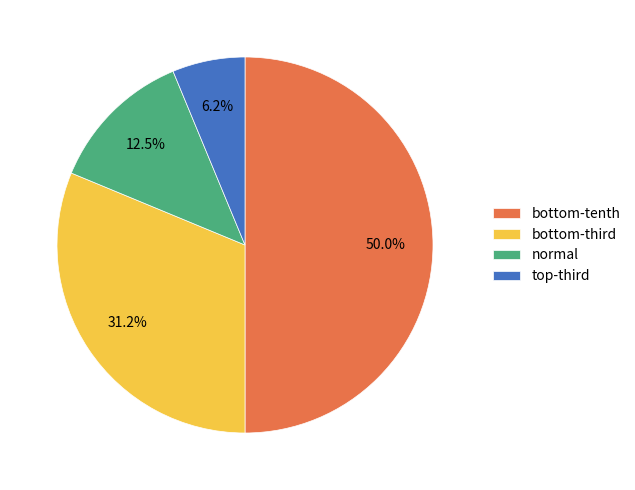

Which slice is the largest?

bottom-tenth